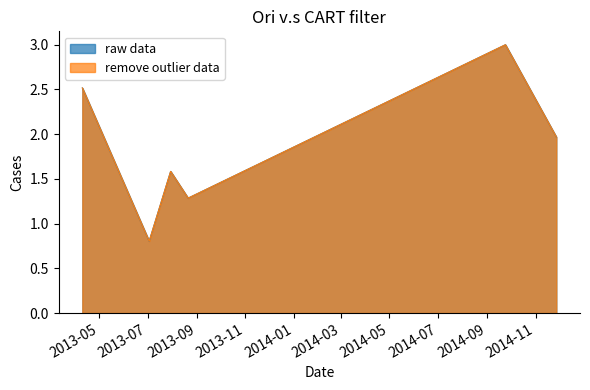

True or false: monto_factura and monto_depositado_proveedor cross at least once.

False